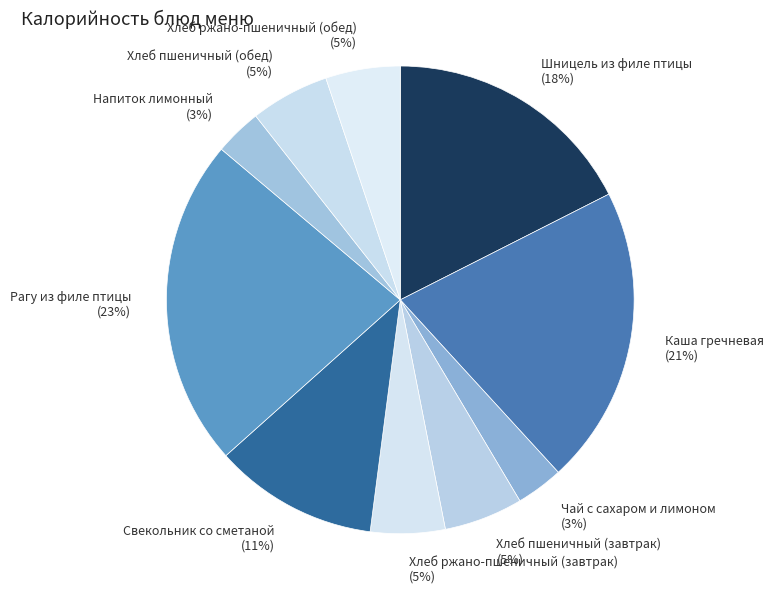

What is the ratio of the value at Рагу из филе птицы to the value at Шницель из филе птицы?

1.3